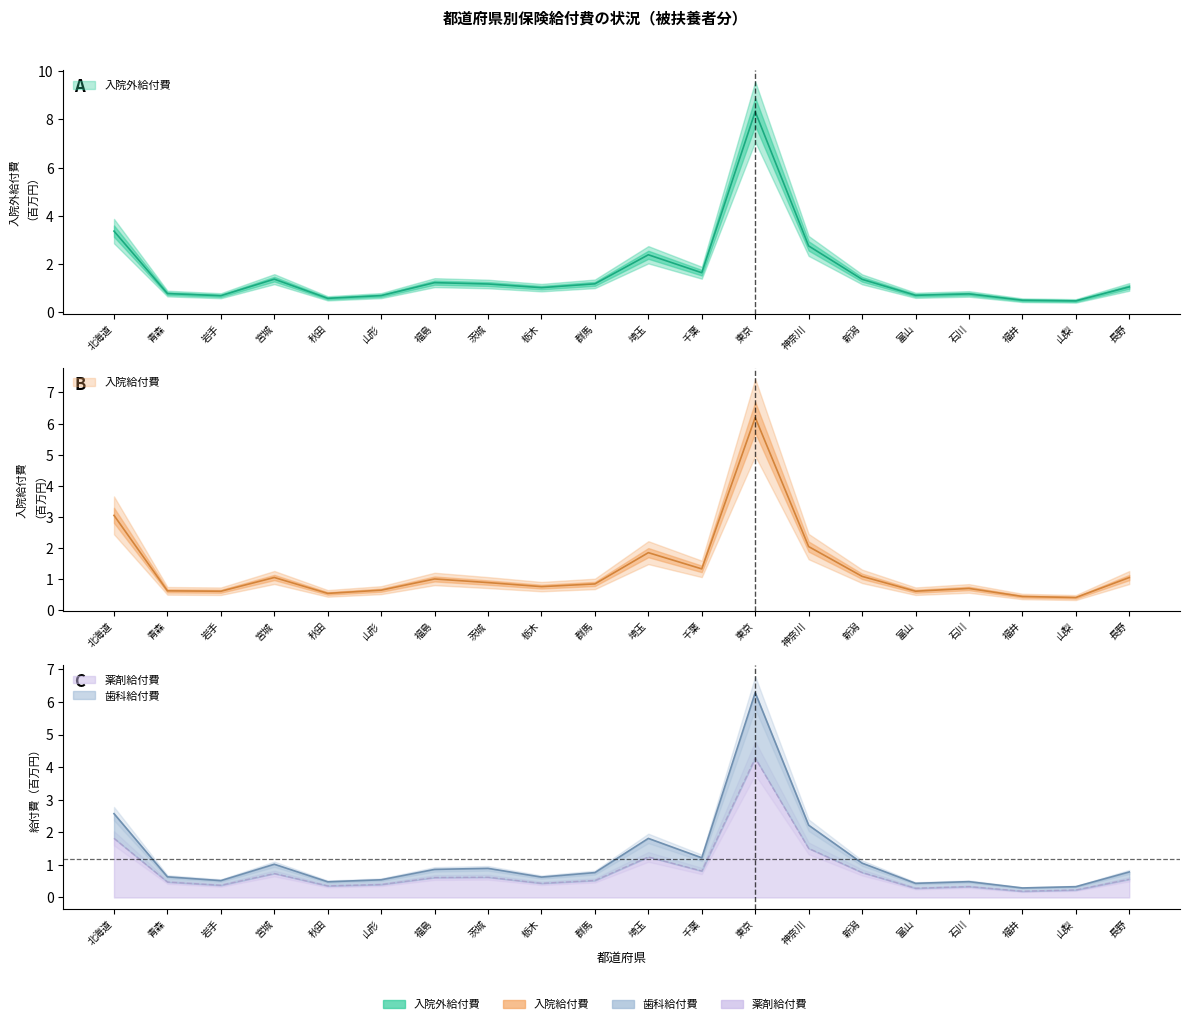

True or false: 入院外給付費(千円) and 歯科給付費(千円) cross at least once.

False